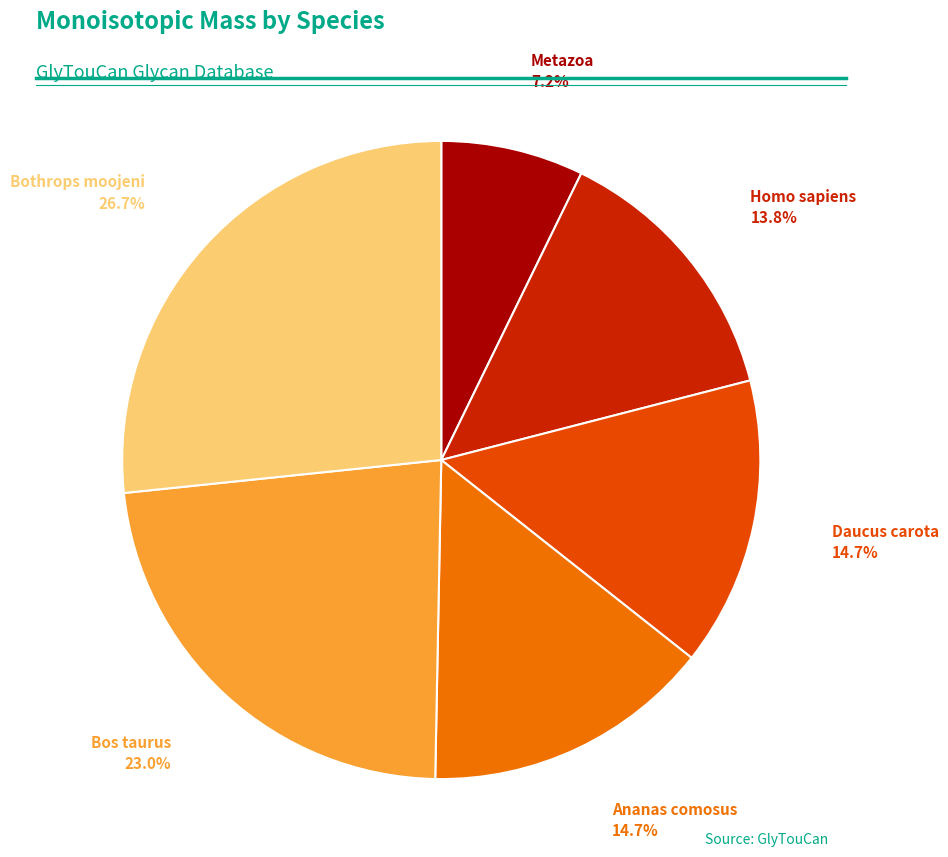

Is there a majority slice in this chart?

No